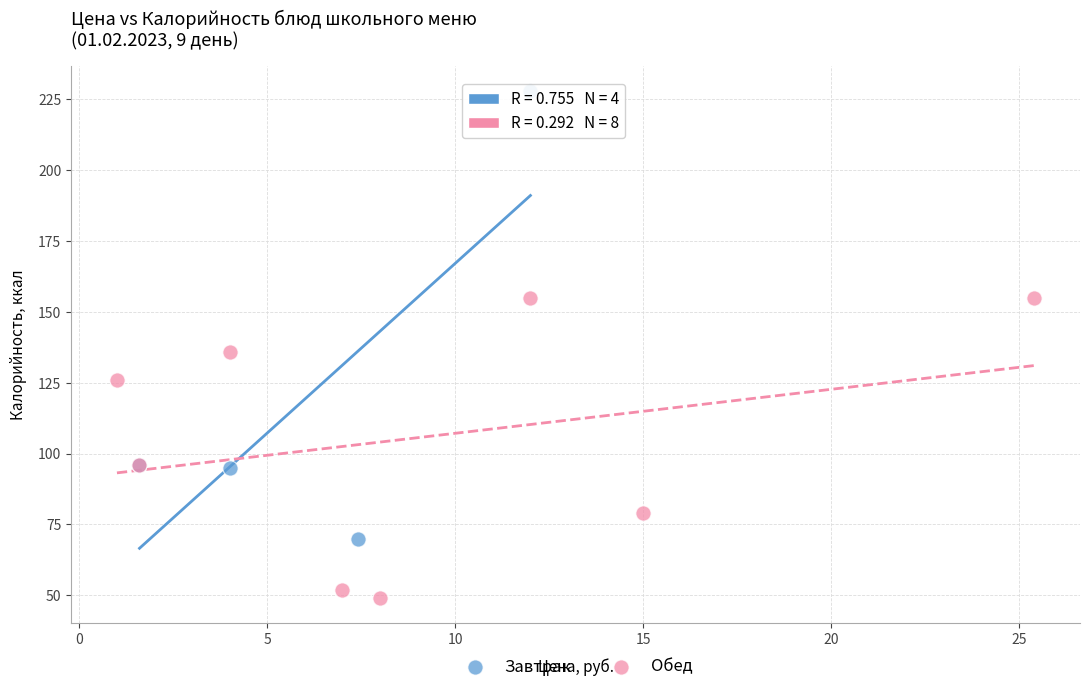

Which series reaches the maximum Y coordinate?

Завтрак